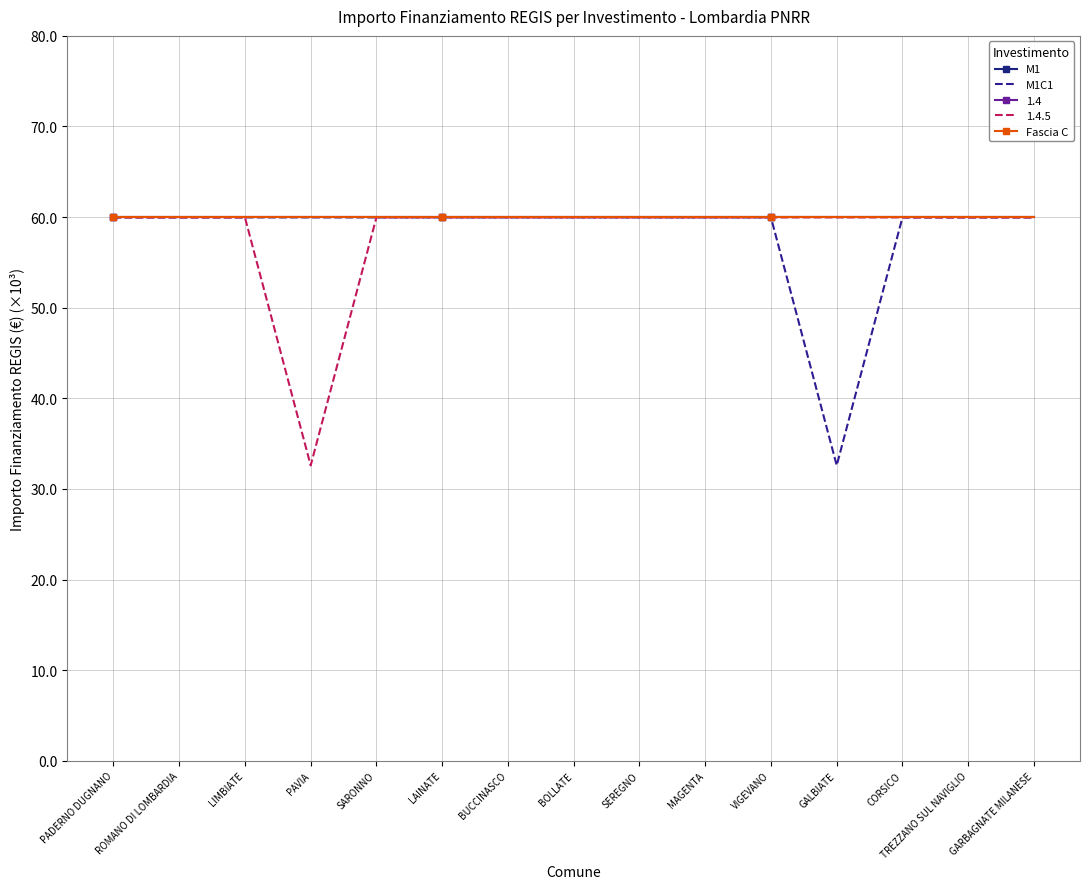

The value of M1C1 at SARONNO is 32.7. True or false?

False